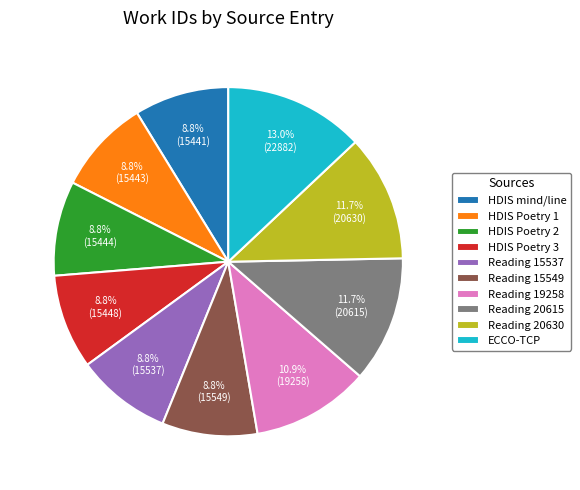

Combined, do HDIS Poetry 3 and HDIS mind/line account for over 50%?

No